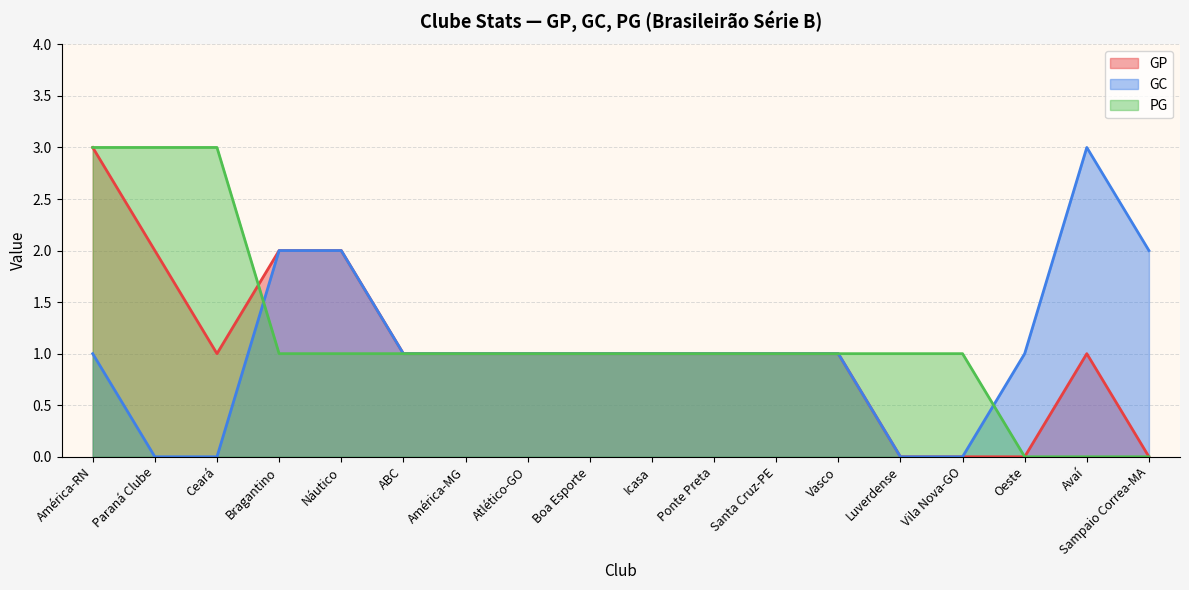

How many categories are shown in the chart?

18